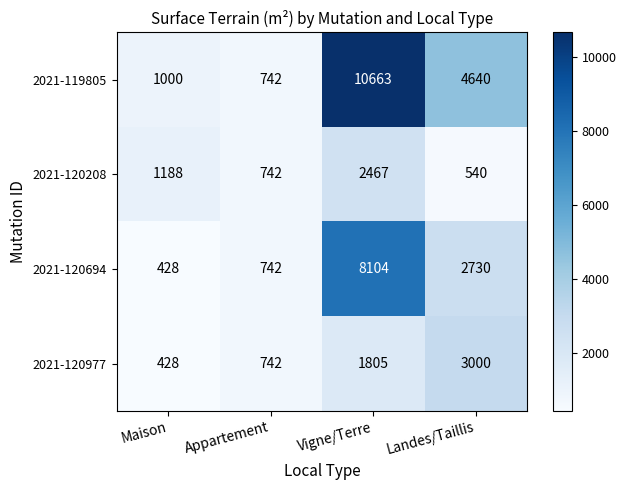

Rank the series by their maximum value, from highest to lowest.

2021-119805, 2021-120694, 2021-120977, 2021-120208